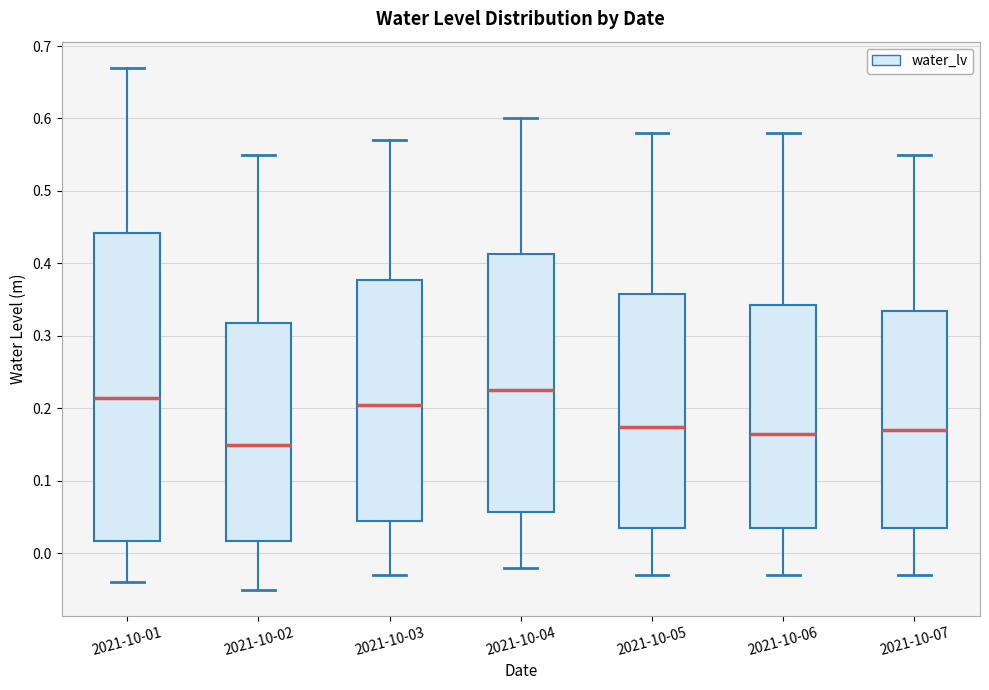

Which box's median line is the lowest?

2021-10-02